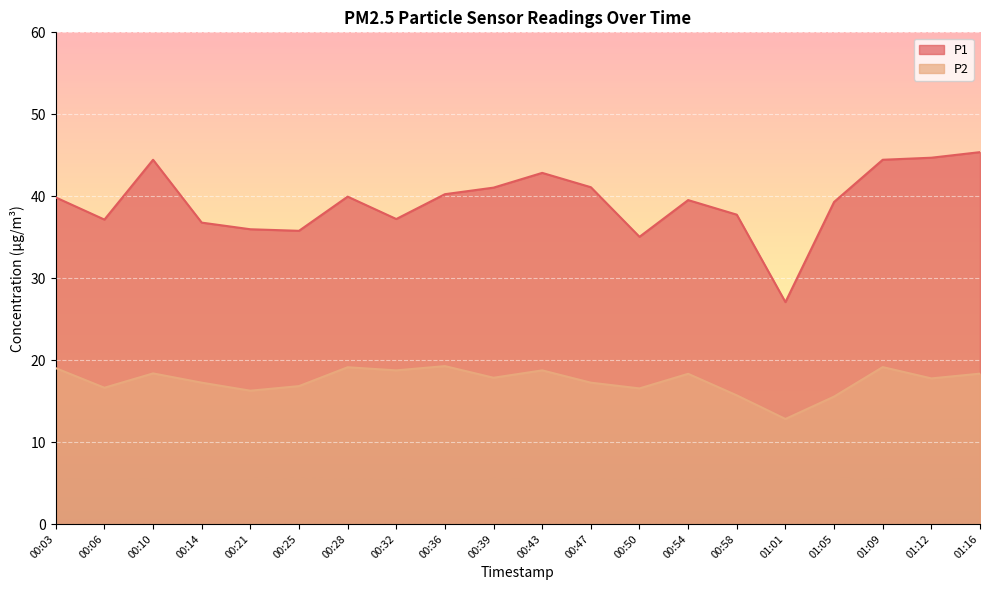

True or false: P2 and P1 intersect in this chart.

False